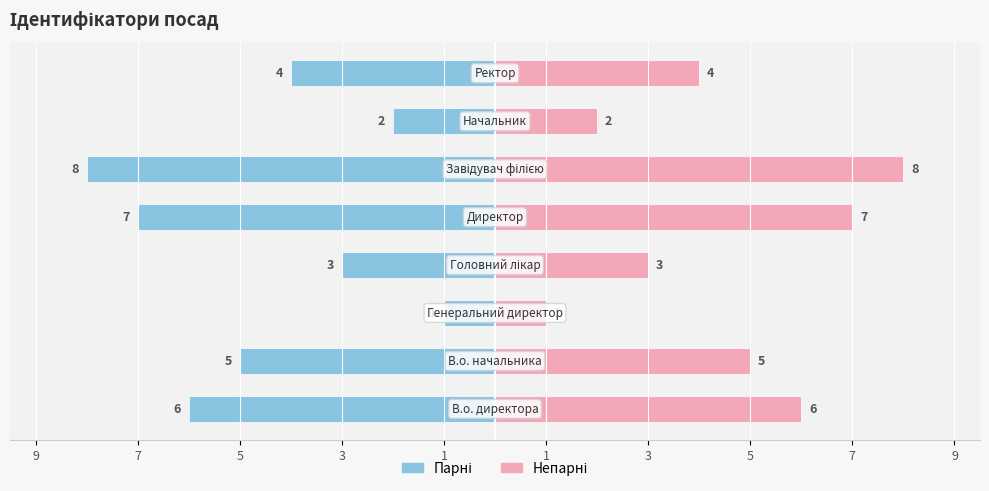

The value of Ідентифікатор (непарні) at 1 is 8. True or false?

True